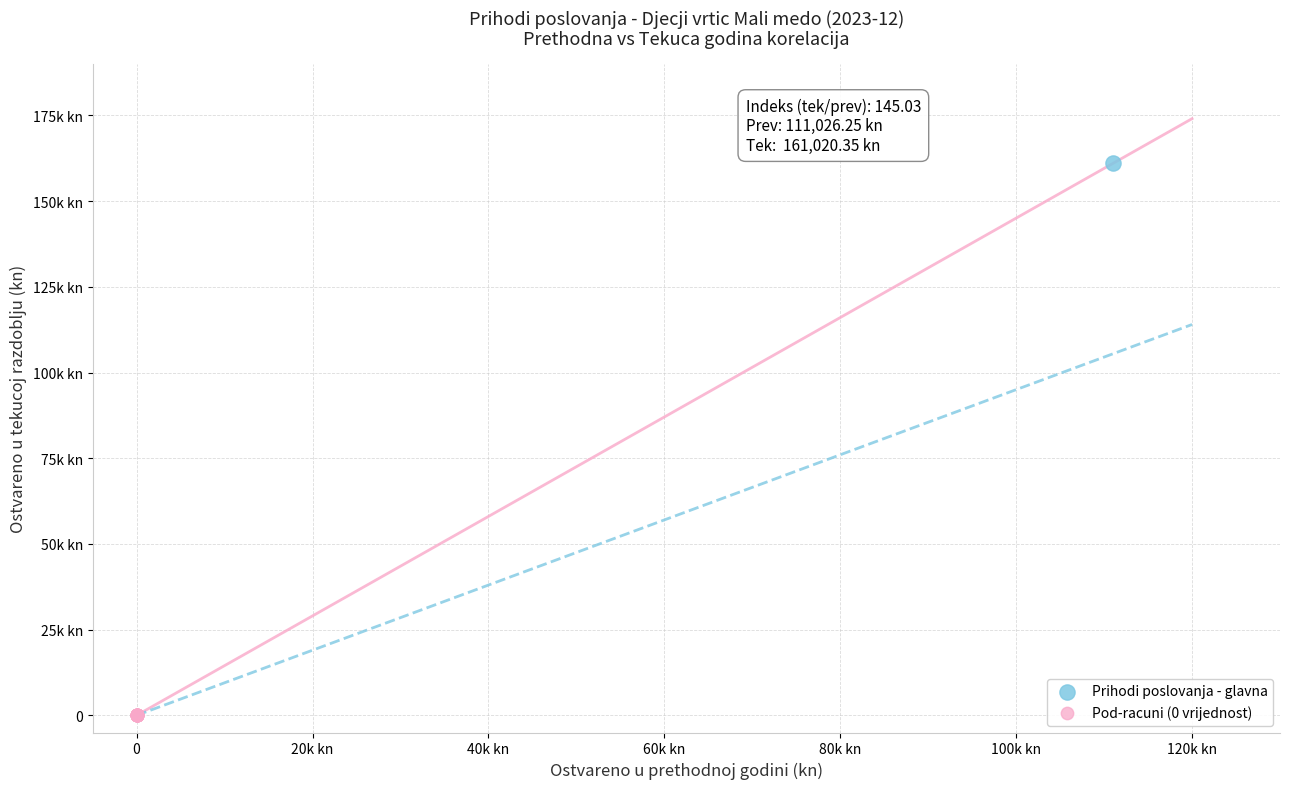

Which series contains the highest Y value?

Prihodi poslovanja - glavna